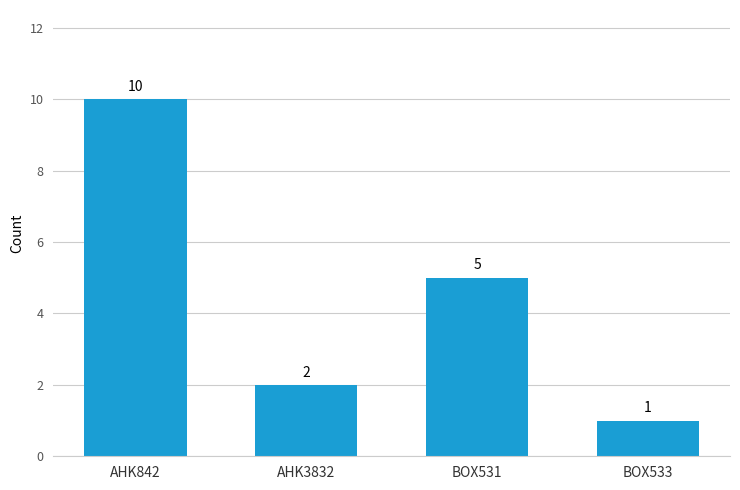

How many data points does each series have?

4